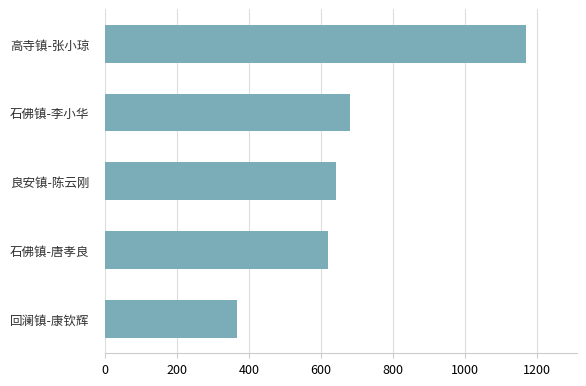

List the labels in order of value, largest first.

高寺镇-张小琼, 石佛镇-李小华, 良安镇-陈云刚, 石佛镇-唐孝良, 回澜镇-康钦辉